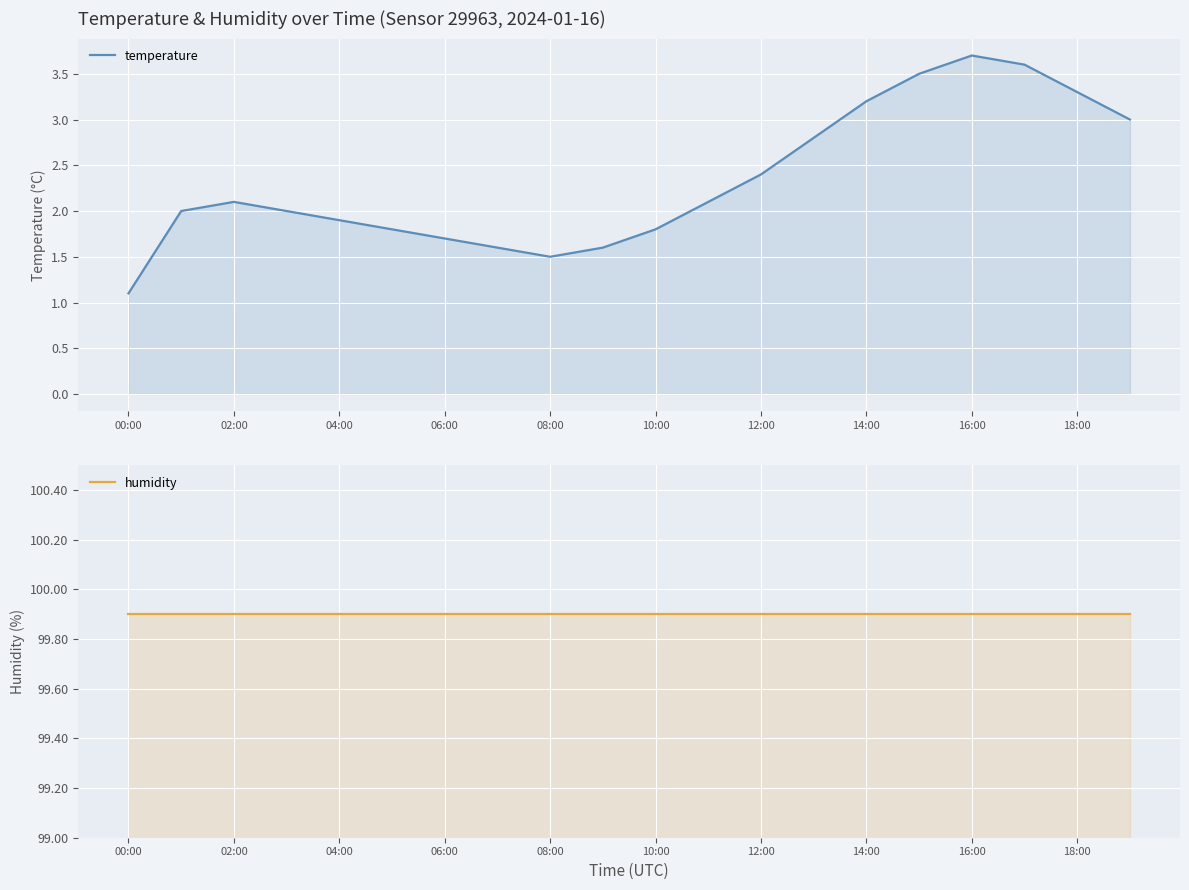

What is the sum of the humidity values at 14:00 and 02:00?

199.8